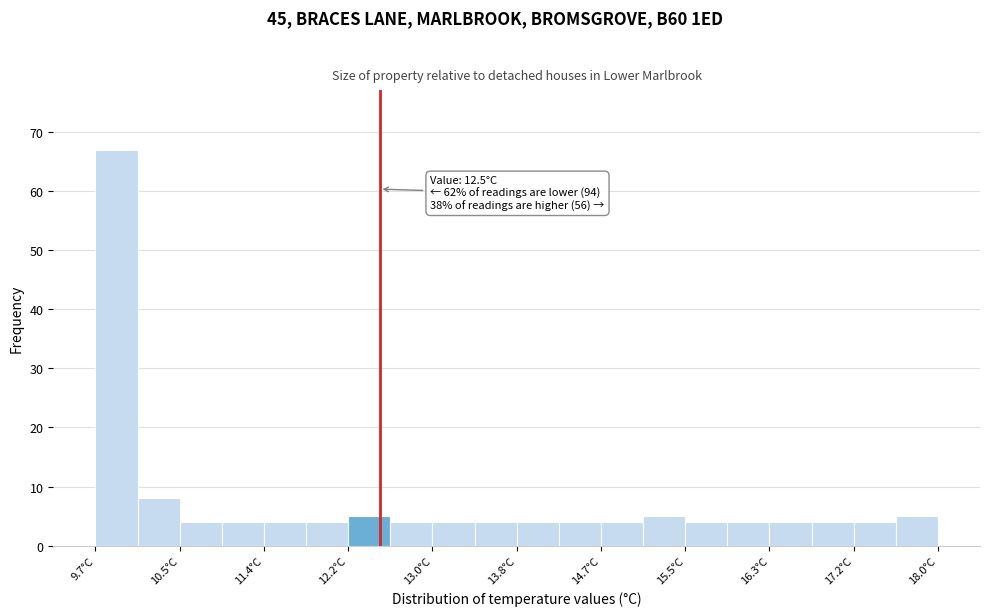

Which range on the x-axis has the tallest bar?

9.7 to 10.1